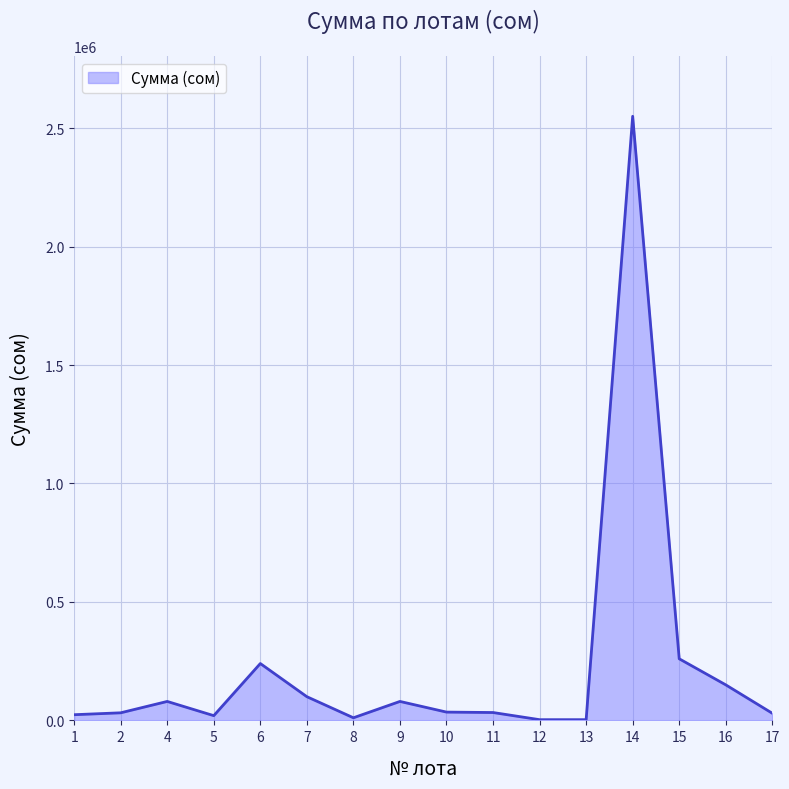

What is the difference between the maximum and minimum values?

2547000